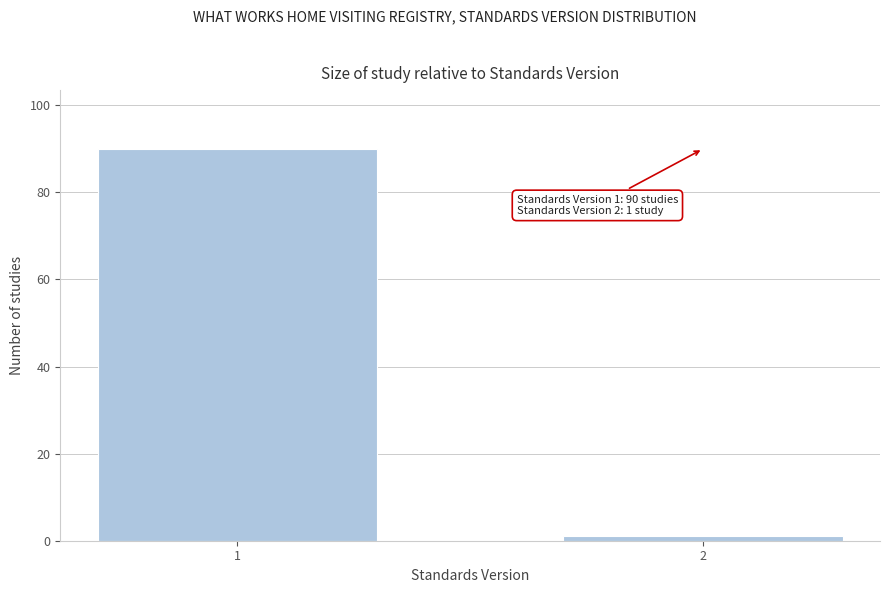

Reading left to right, transcribe all the data shown in this chart.

1=90	2=1